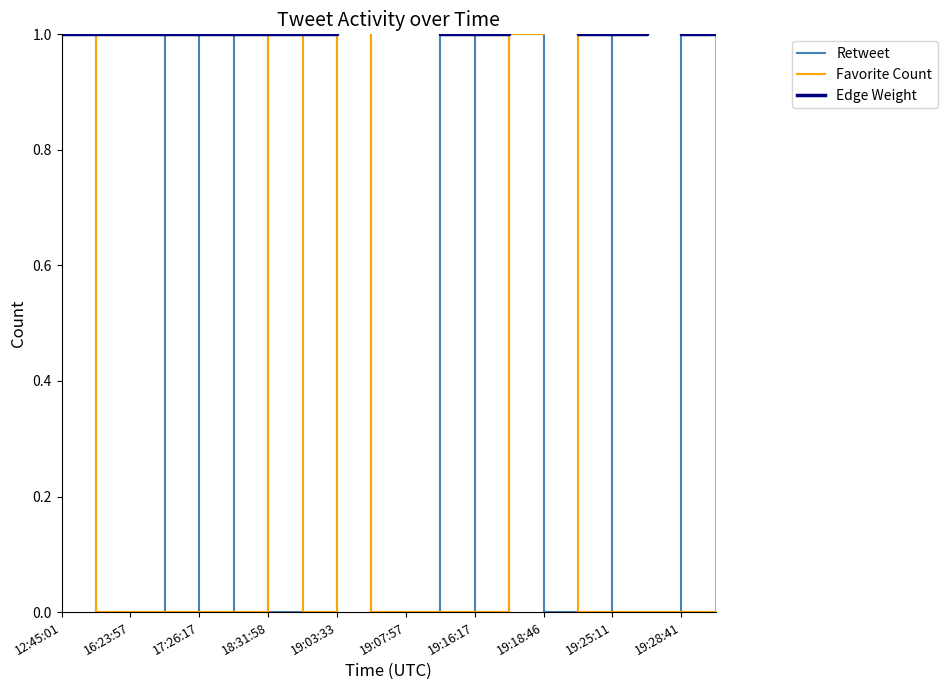

List the series in order of their peak value, highest first.

Favorite Count, Edge Weight, Retweet